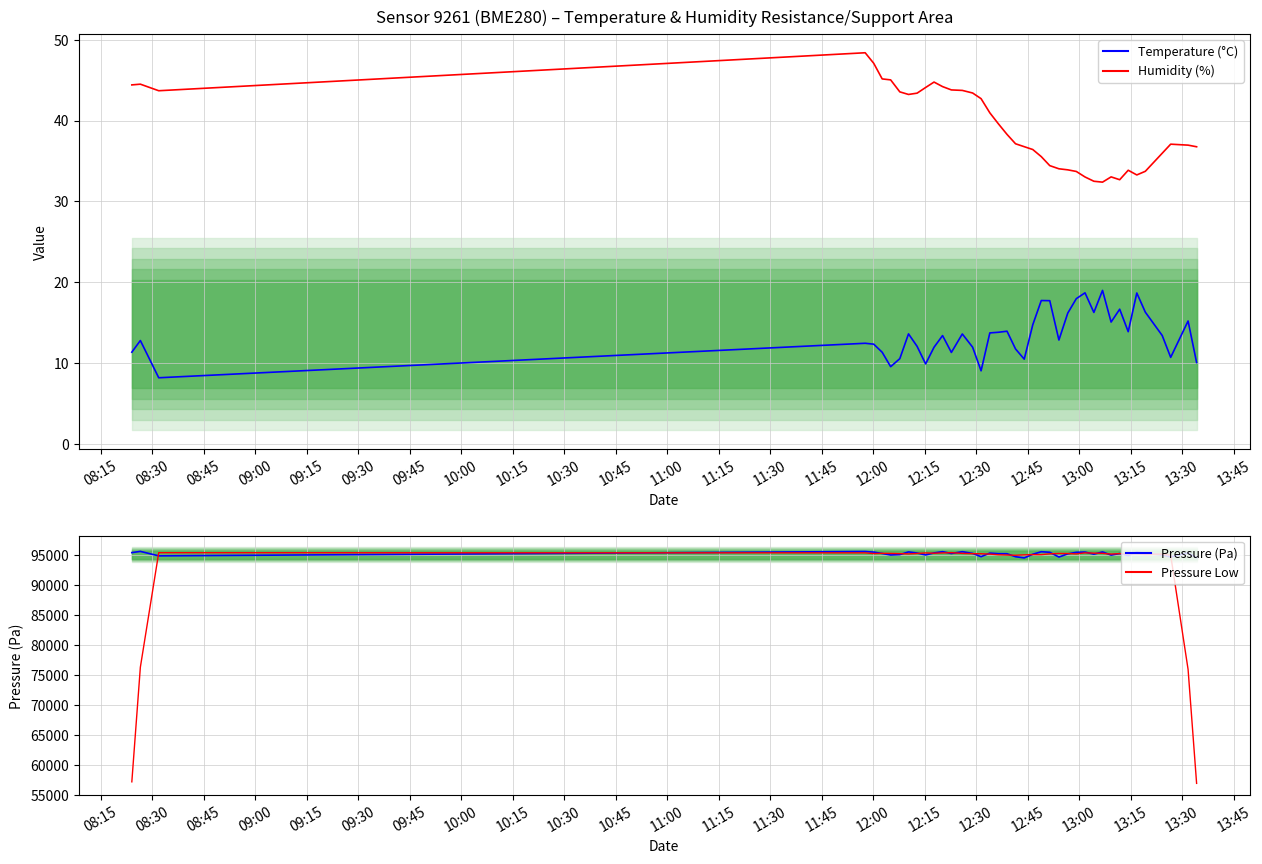

What is the average value of the Pressure Low (smooth) series?

92344.3